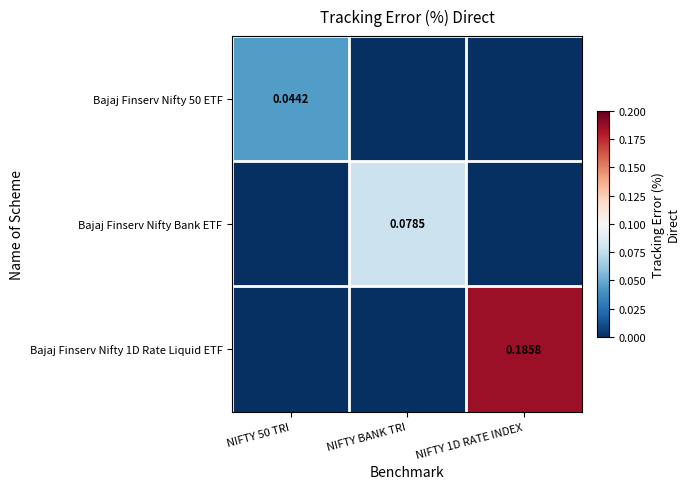

Between NIFTY 50 TRI and NIFTY 1D RATE INDEX, which series saw the biggest shift?

Bajaj Finserv Nifty 1D Rate Liquid ETF